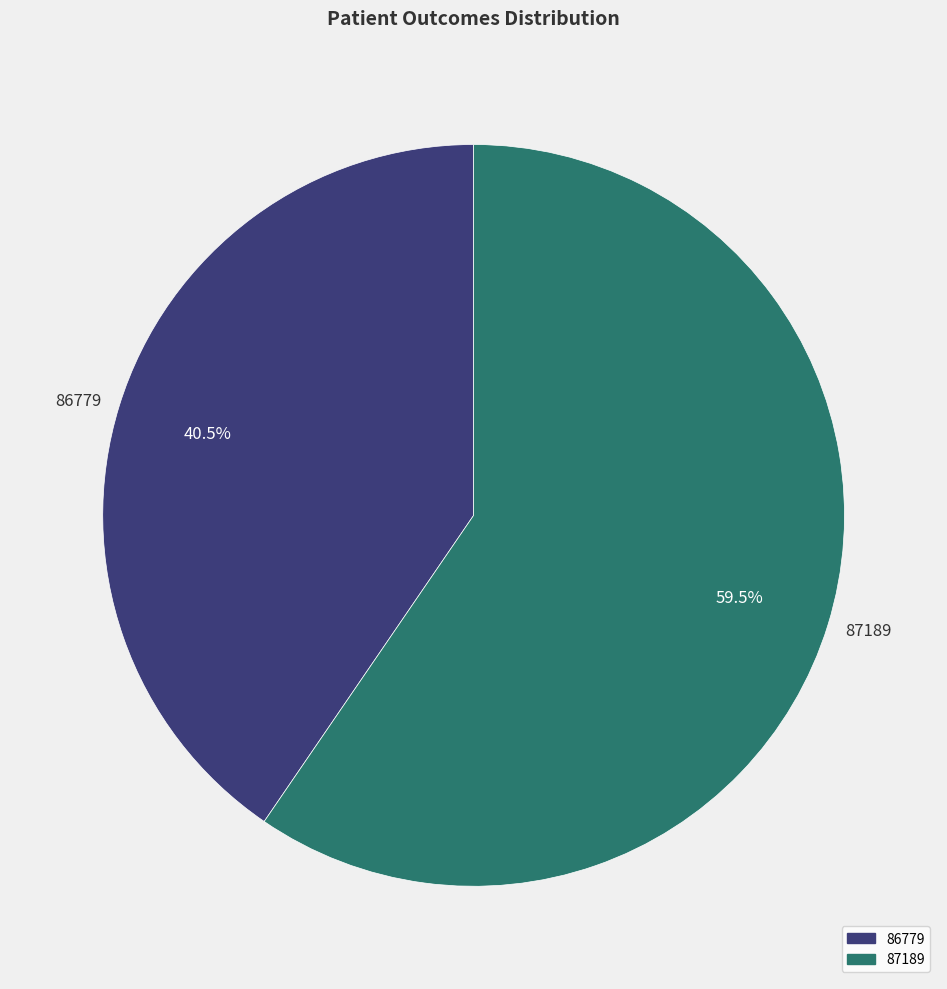

Which slice is the largest?

87189